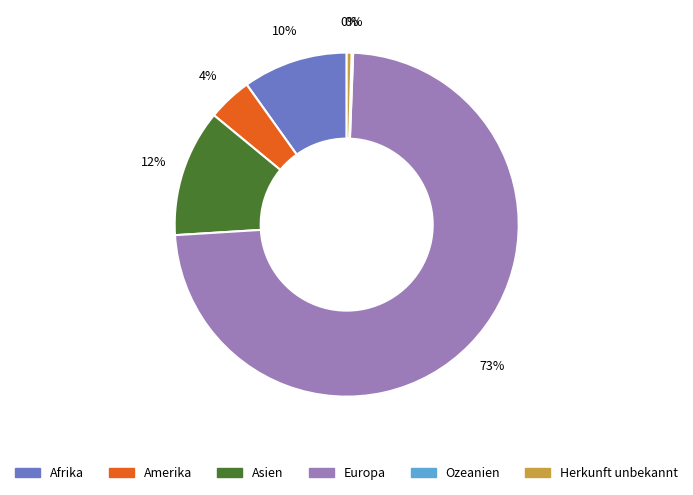

To the nearest percent, what is the difference between the Amerika and Afrika slice percentages?

6%